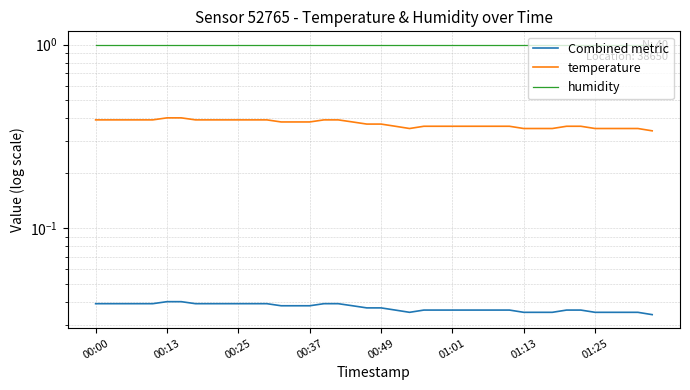

What position from the right is 18?

22